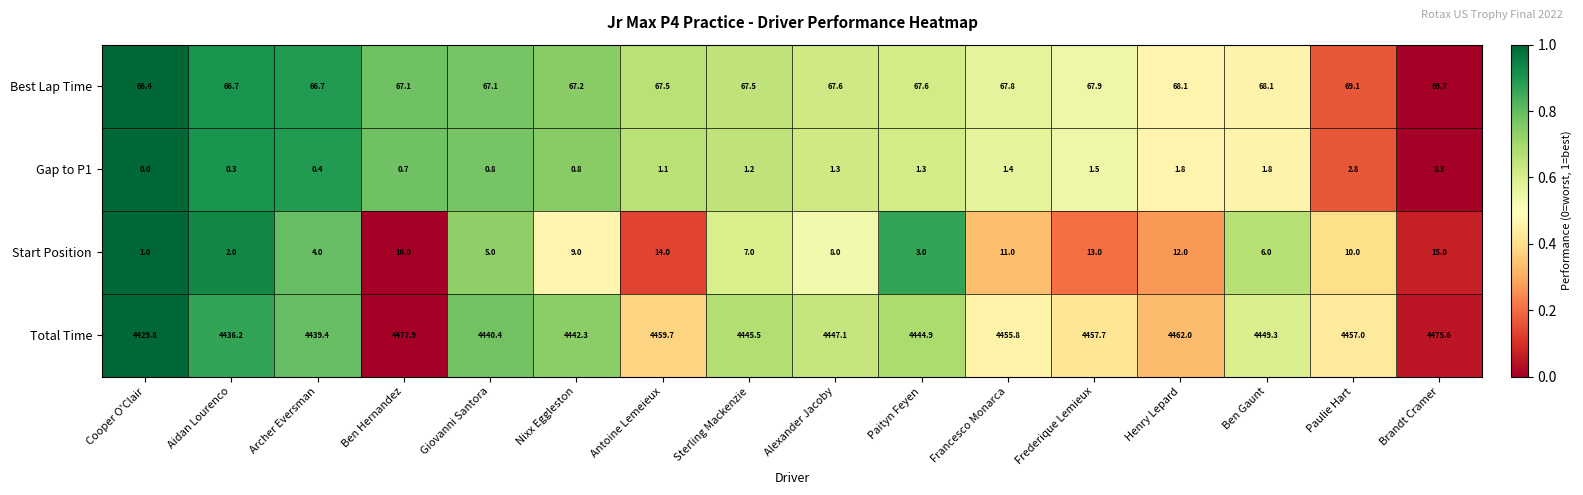

Where is Best Lap Time nearest to the value 68?

Frederique Lemieux